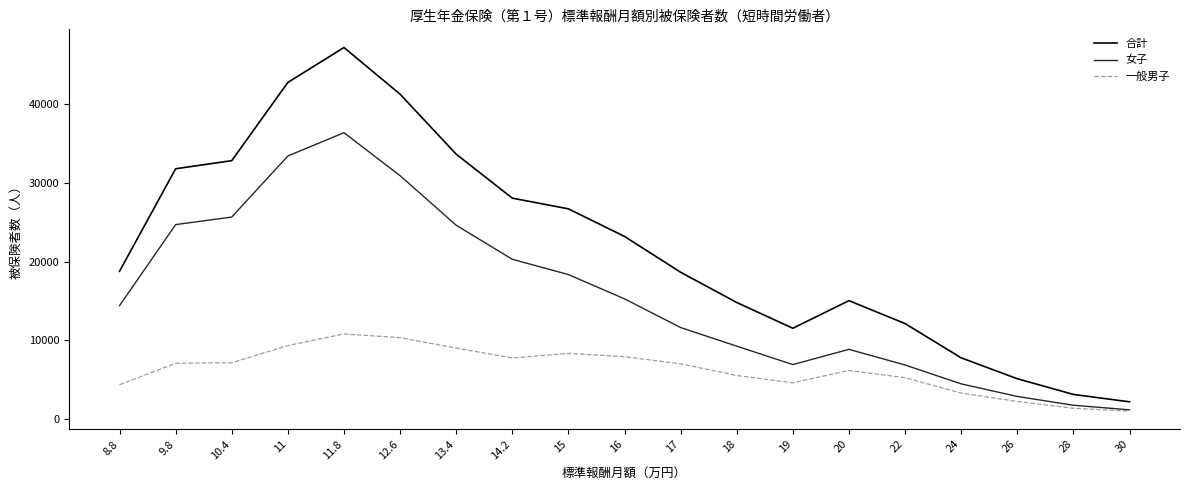

Does the chart display data point markers on the line(s)?

No